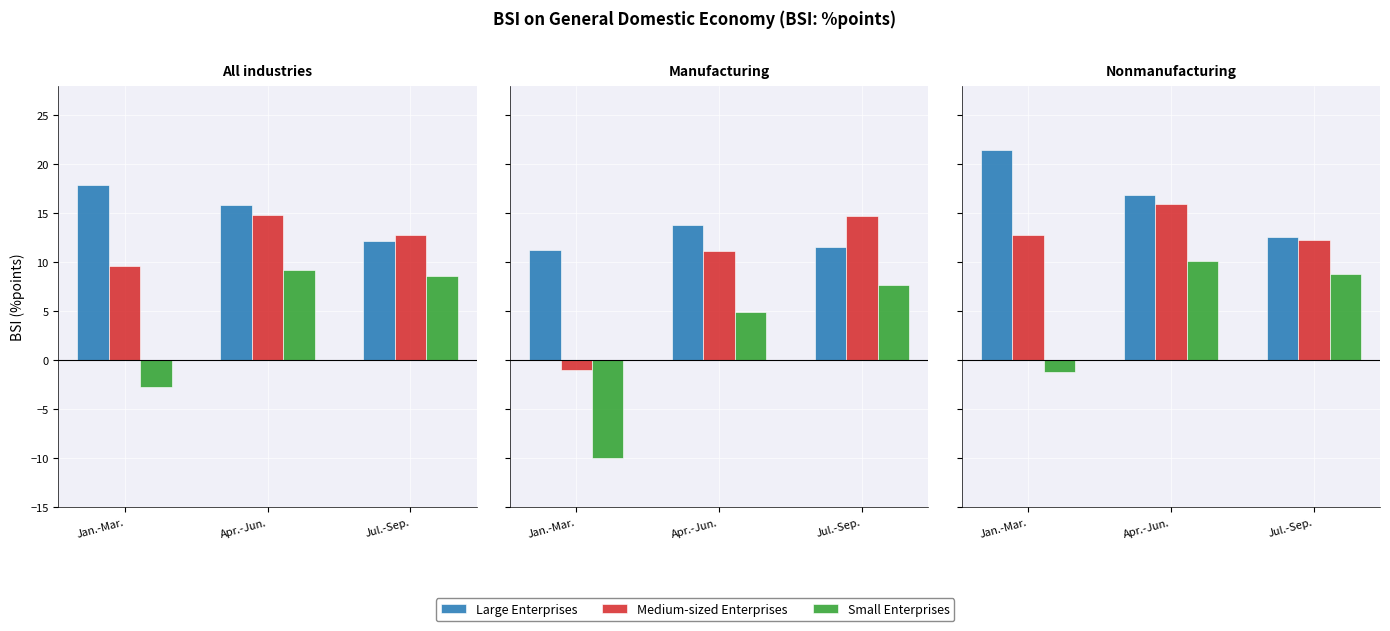

What is the total value across all series at Jan.-Mar.?

33.1